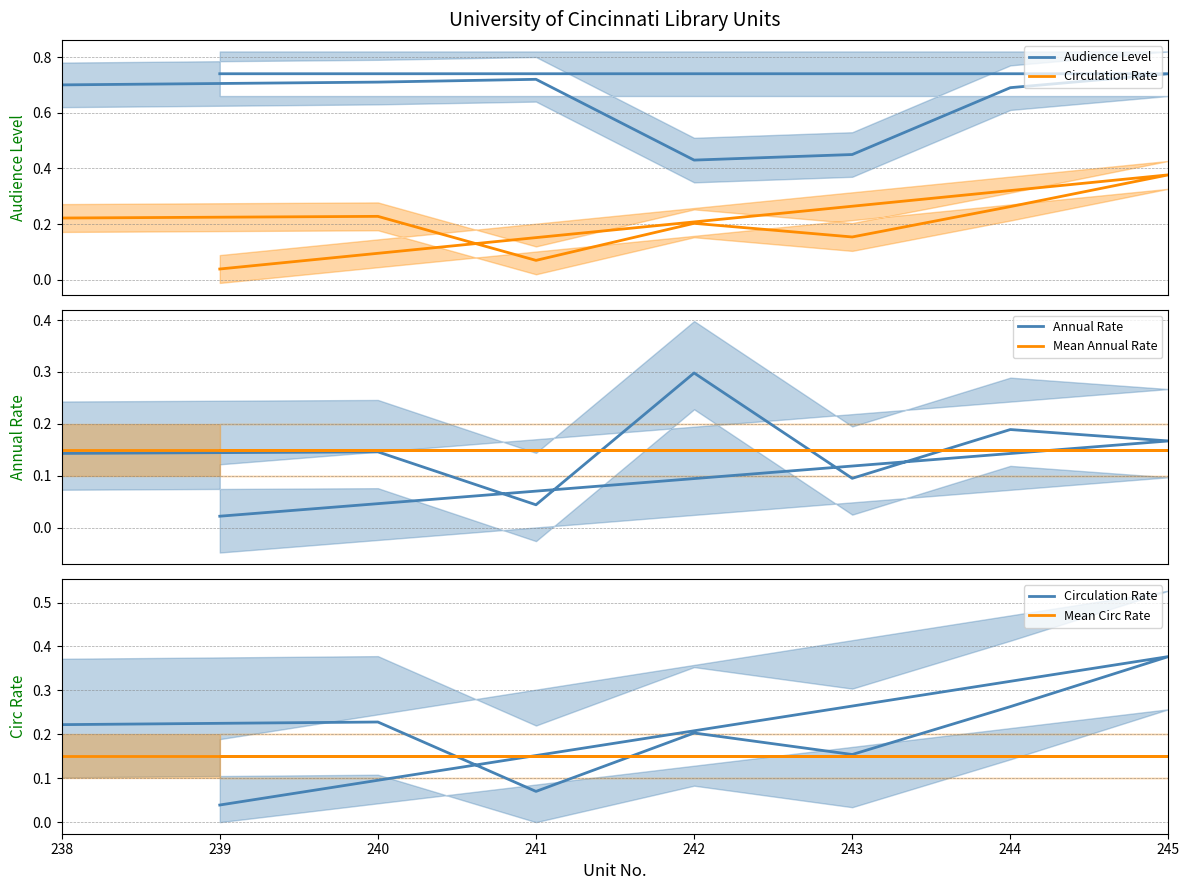

What is the maximum value for Mean Annual Rate?

0.1